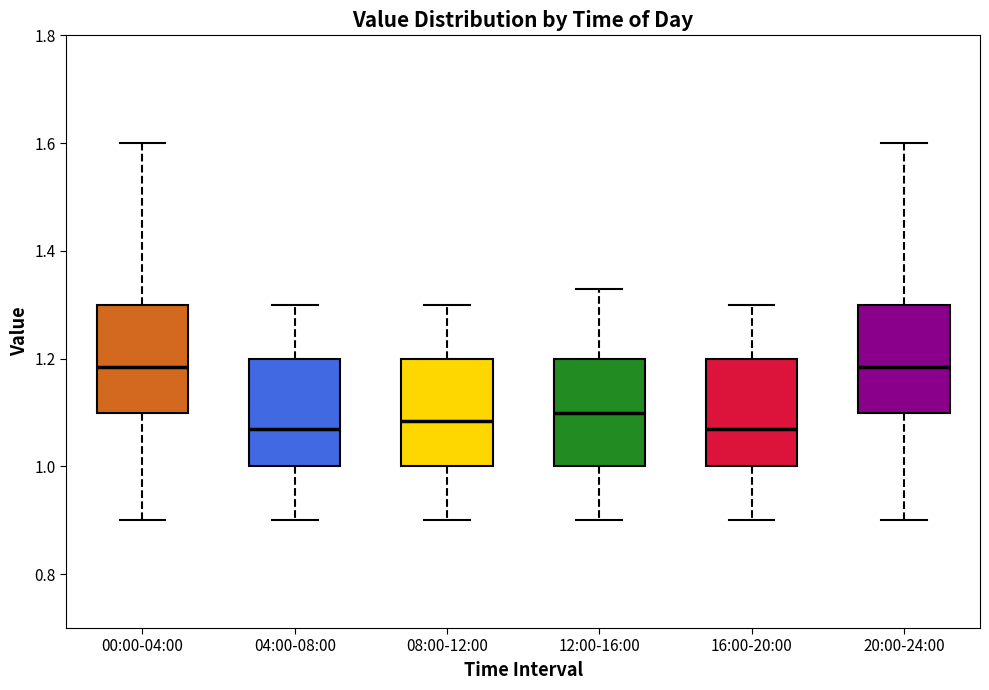

Reading left to right, transcribe this box plot: for each box, give where its median line is, the range the box spans, and where its two whiskers end, as read against the y-axis. The values are not printed on the chart, so give them approximately, as read against the axis.

00:00-04:00: median 1.18, box 1.10 to 1.30, whiskers 0.90 to 1.60
04:00-08:00: median 1.08, box 1.00 to 1.20, whiskers 0.90 to 1.30
08:00-12:00: median 1.08, box 1.00 to 1.20, whiskers 0.90 to 1.30
12:00-16:00: median 1.10, box 1.00 to 1.20, whiskers 0.90 to 1.34
16:00-20:00: median 1.08, box 1.00 to 1.20, whiskers 0.90 to 1.30
20:00-24:00: median 1.18, box 1.10 to 1.30, whiskers 0.90 to 1.60